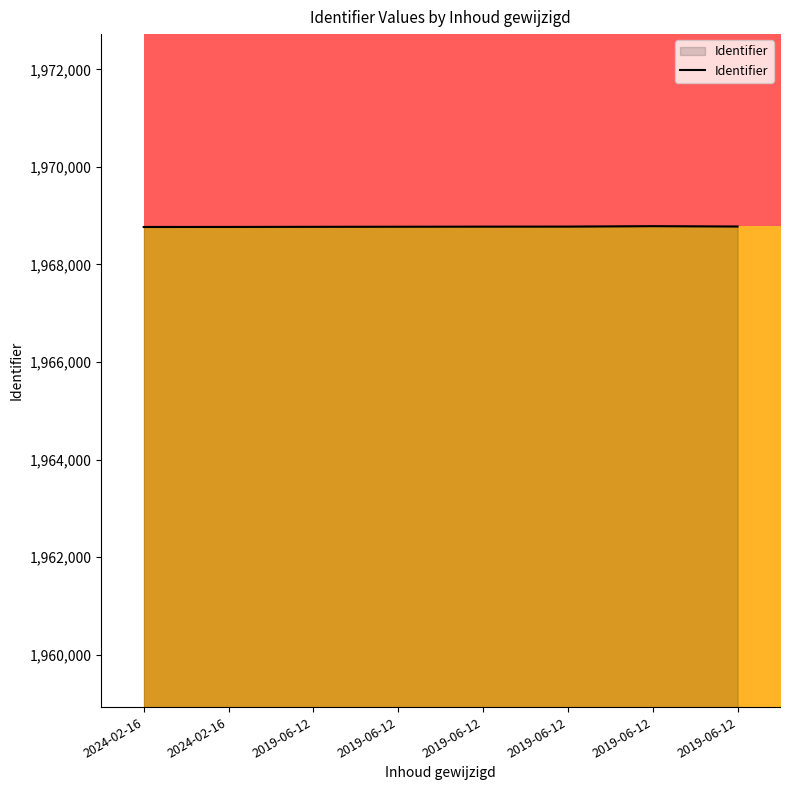

What is the ratio of the value at 2024-02-16 to the value at 2019-06-12?

1.0